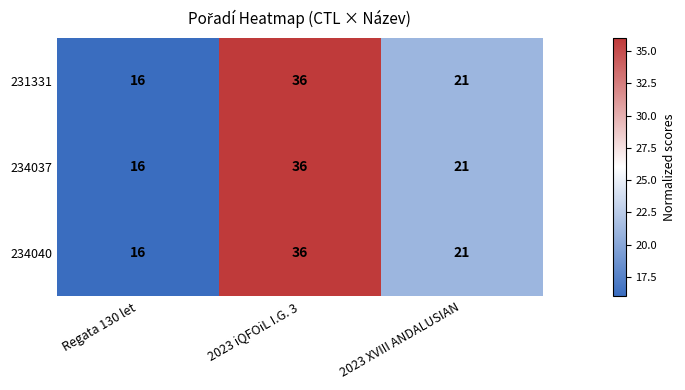

Count the 231331 values in the range 16 to 36.

3